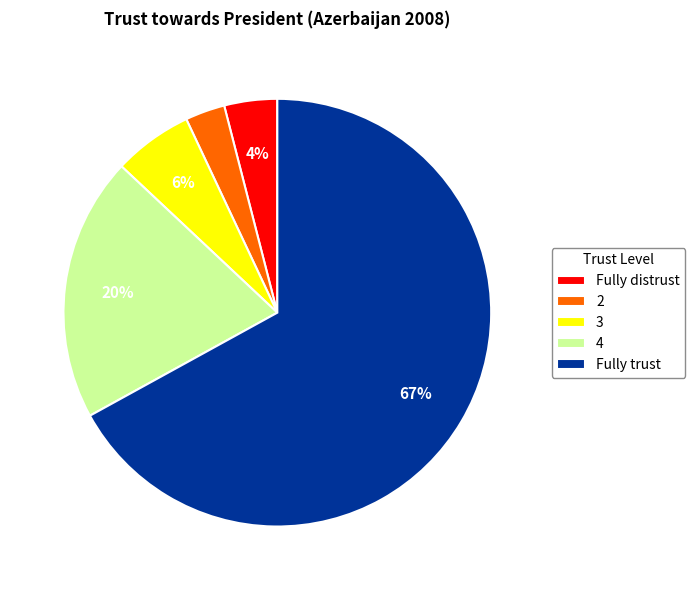

Is there any slice that represents more than half of the pie?

Yes